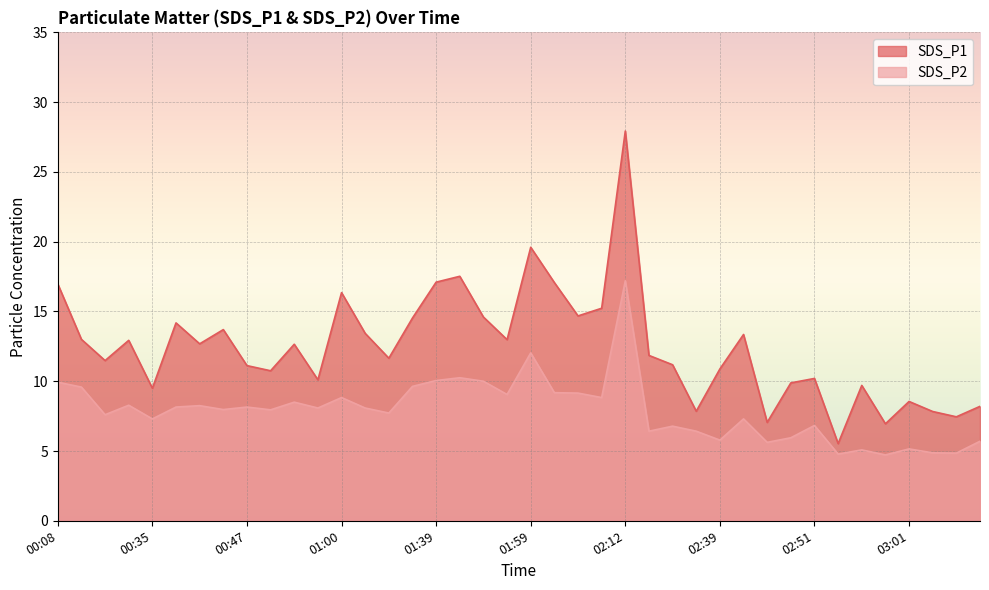

Reading left to right, what are all the values shown in this chart?

SDS_P1: 00:08=17.0	00:11=13.0	00:30=11.5	00:32=12.9	00:35=9.5	00:37=14.2	00:40=12.7	00:42=13.7	00:47=11.1	00:50=10.8	00:55=12.7	00:58=10.1	01:00=16.4	01:06=13.4	01:08=11.7	01:35=14.5	01:39=17.1	01:46=17.5	01:51=14.6	01:57=13.0	01:59=19.6	02:01=17.1	02:04=14.7	02:09=15.2	02:12=27.9	02:28=11.8	02:34=11.2	02:36=7.8	02:39=10.9	02:41=13.3	02:44=7.0	02:49=9.9	02:51=10.2	02:54=5.5	02:56=9.7	02:59=7.0	03:01=8.6	03:04=7.8	03:06=7.5	03:09=8.2
SDS_P2: 00:08=9.9	00:11=9.6	00:30=7.6	00:32=8.3	00:35=7.3	00:37=8.2	00:40=8.2	00:42=8.0	00:47=8.2	00:50=8.0	00:55=8.5	00:58=8.1	01:00=8.8	01:06=8.1	01:08=7.7	01:35=9.6	01:39=10.1	01:46=10.2	01:51=10.0	01:57=9.1	01:59=12.0	02:01=9.2	02:04=9.2	02:09=8.8	02:12=17.2	02:28=6.4	02:34=6.8	02:36=6.4	02:39=5.8	02:41=7.3	02:44=5.6	02:49=6.0	02:51=6.8	02:54=4.8	02:56=5.1	02:59=4.7	03:01=5.2	03:04=4.9	03:06=4.8	03:09=5.7